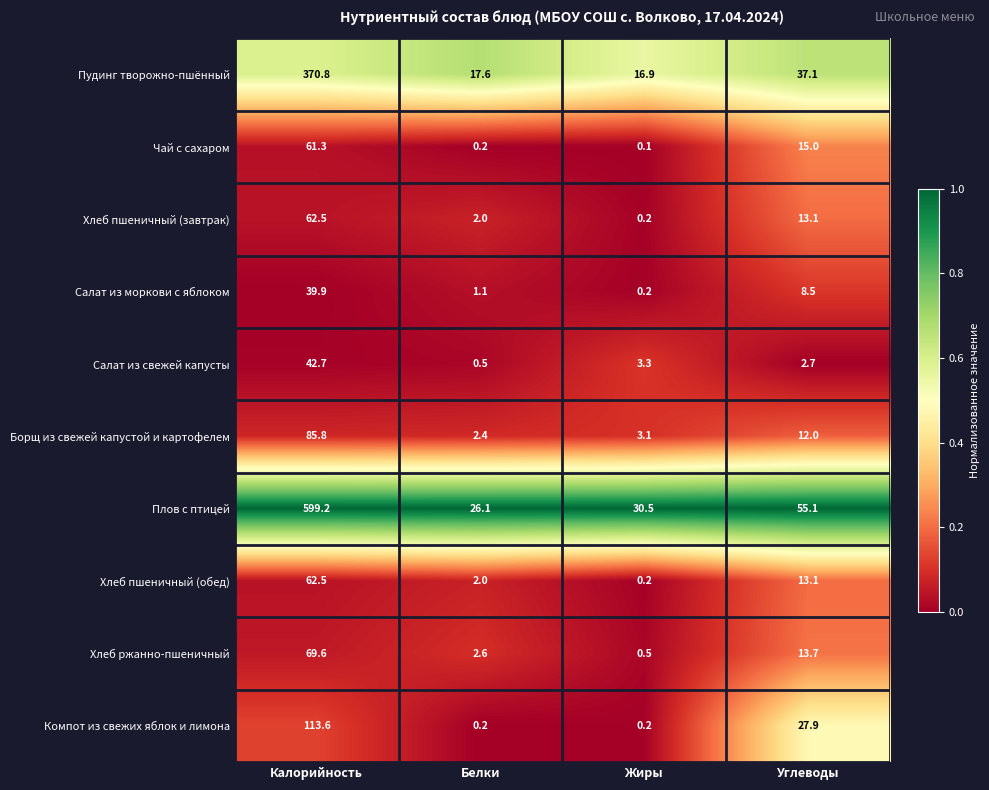

What is the difference between the highest and lowest values at Белки?

25.9